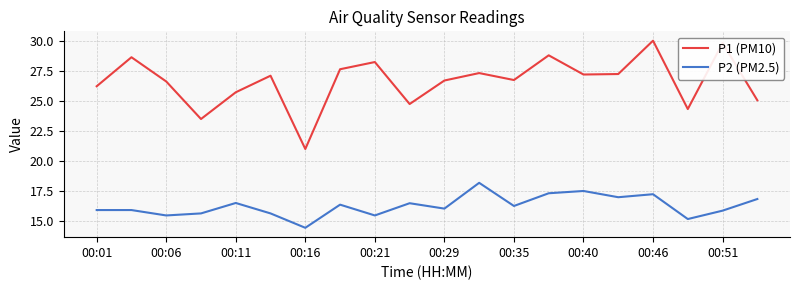

How many values in the P1 (PM10) series are below 27?

10